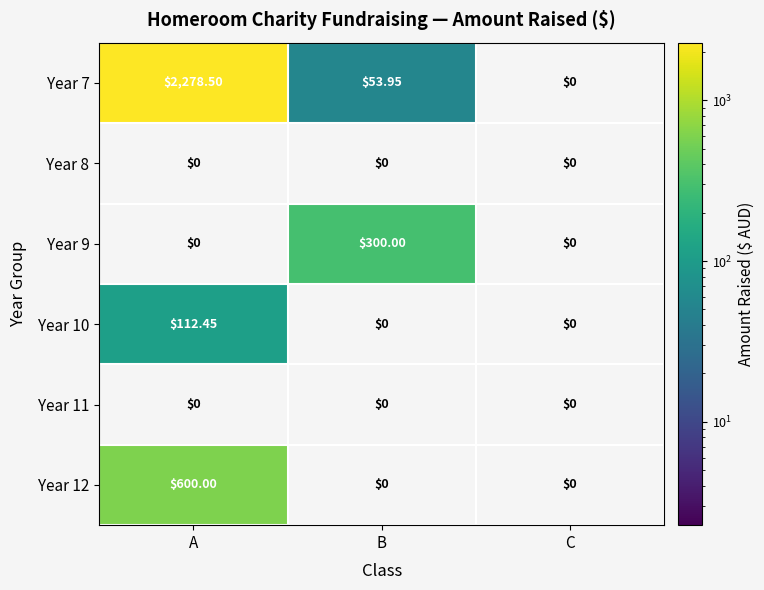

Which label corresponds to the largest value in the chart?

A